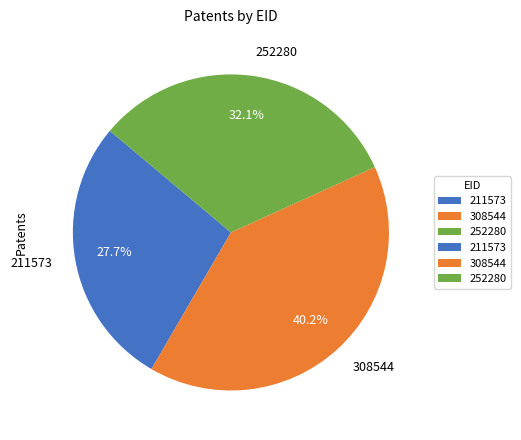

To the nearest percent, what is the difference between the 252280 and 308544 slice percentages?

8%